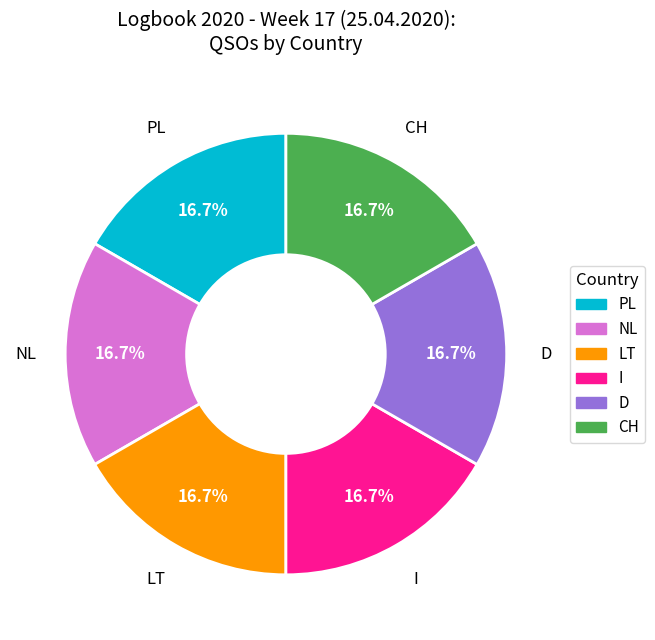

Is there any slice that represents more than half of the pie?

No